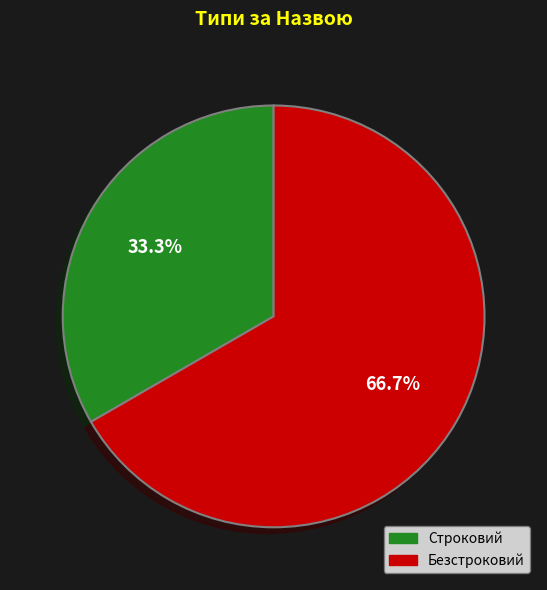

How much of the chart is everything except Строковий?

66.7%